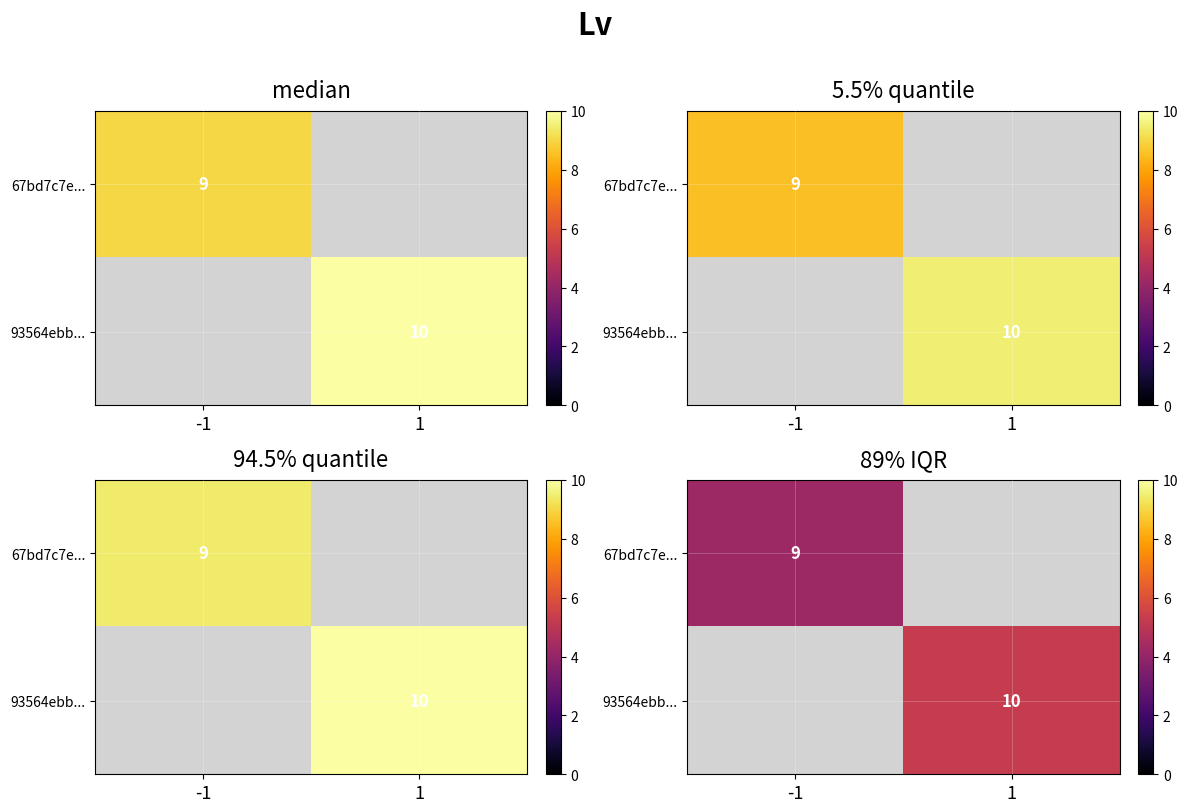

Which series changed the most between -1 and 1?

67bd7c7e...